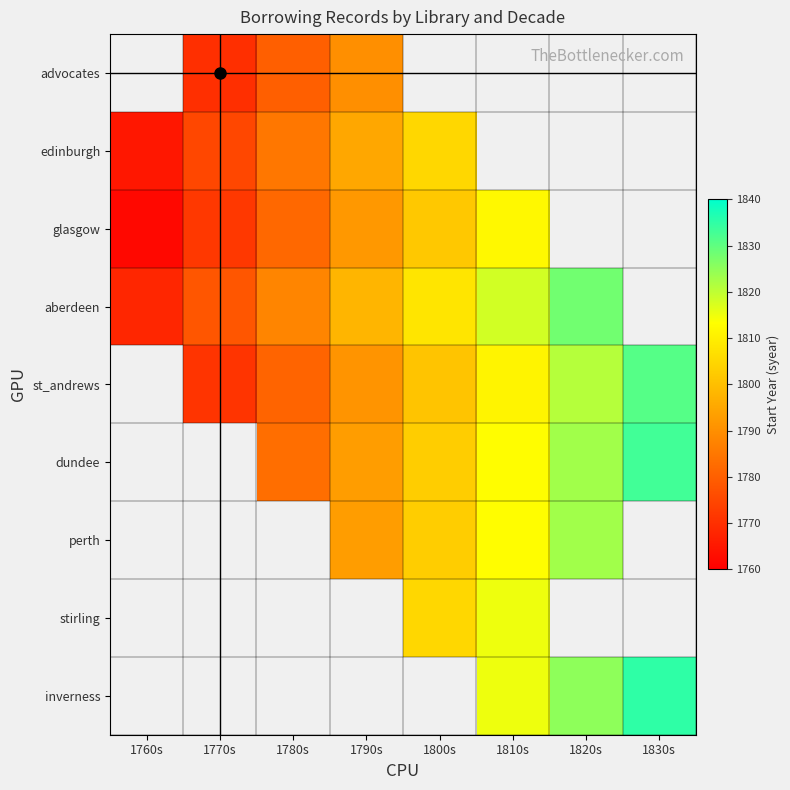

True or false: st_andrews has a value of 1811.0 at 1810s.

True